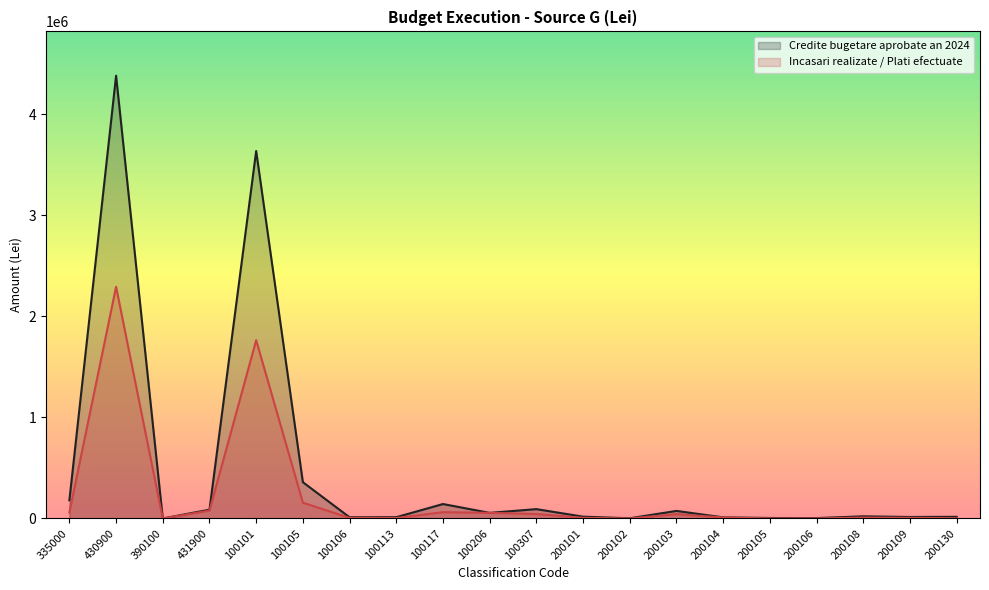

True or false: Incasari realizate / Plati efectuate and Credite bugetare aprobate an 2024 intersect in this chart.

True